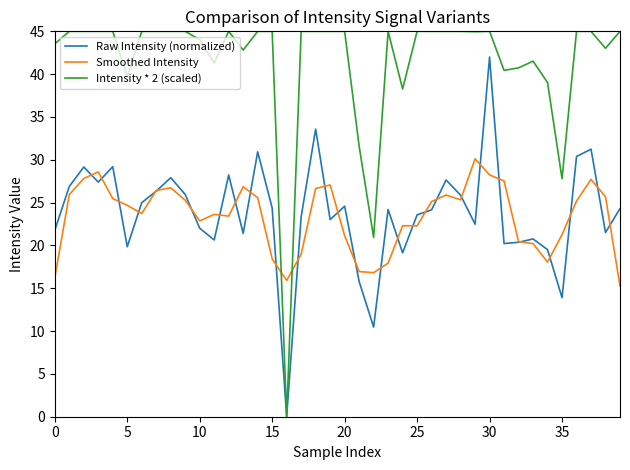

How many intersections are there between Smoothed Intensity and Intensity * 2 (scaled)?

2